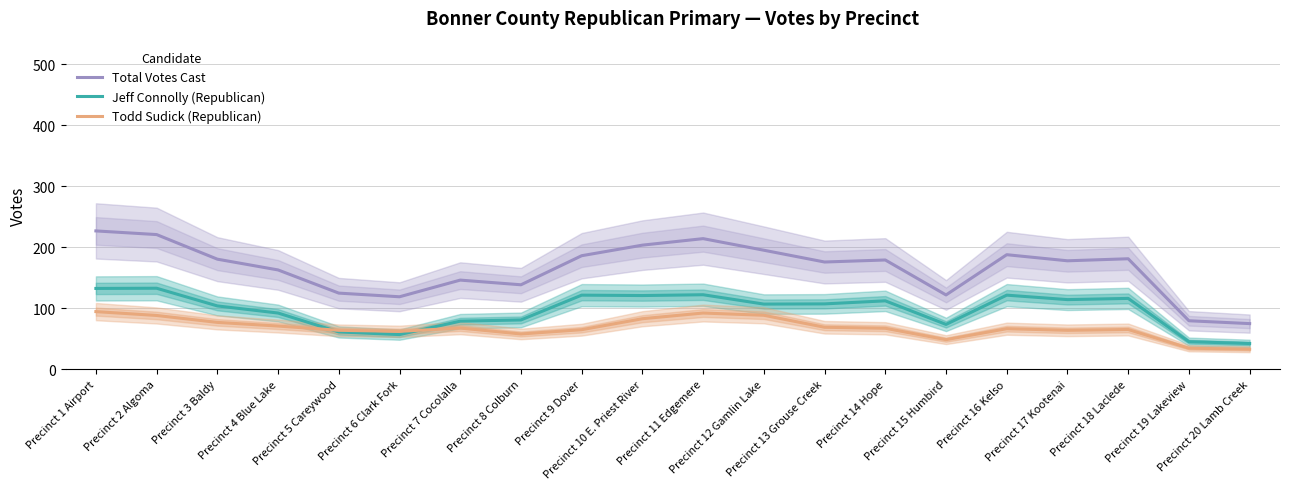

Where do Todd Sudick (Republican) and Jeff Connolly (Republican) first cross each other?

Precinct 4 Blue Lake and Precinct 5 Careywood